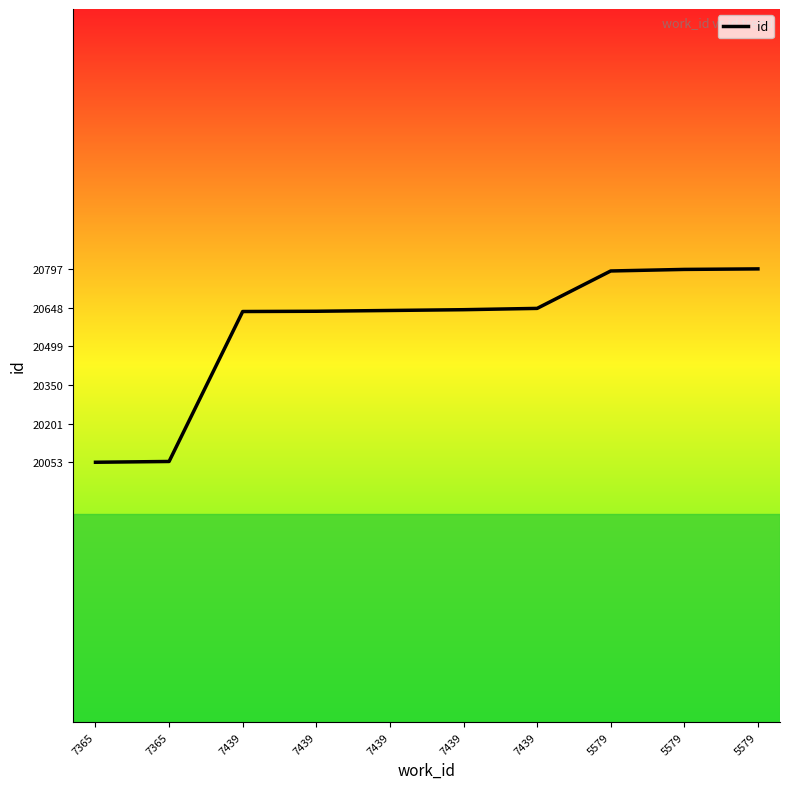

Reading left to right, what are all the values shown in this chart?

20053	20056	20633	20634	20637	20640	20645	20789	20795	20797